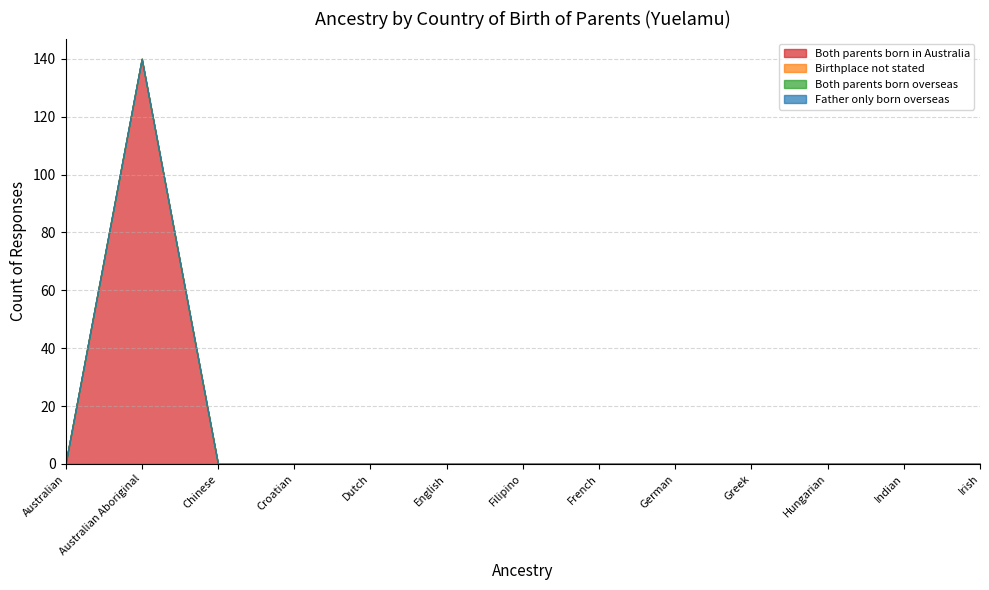

How many data points does each series have?

13